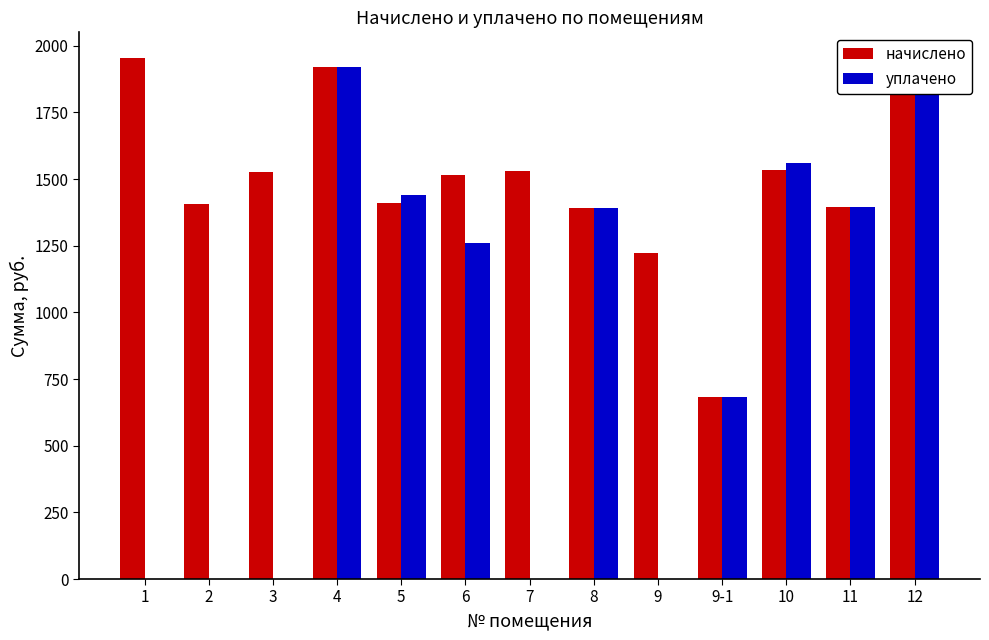

Are the bars grouped side by side (vs. stacked)?

Yes